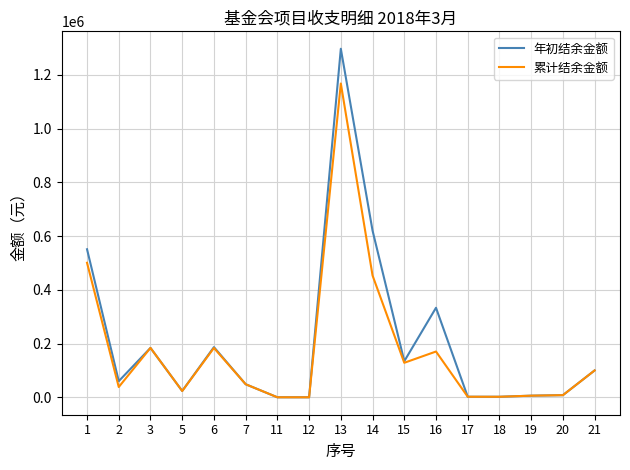

What is the difference between the second highest and minimum values in the 累计结余金额 series?

500739.0